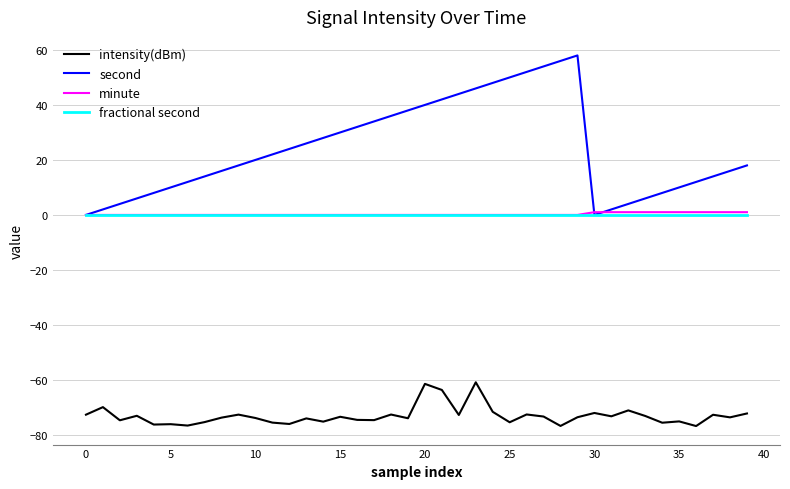

What is the smallest value displayed?

-76.8